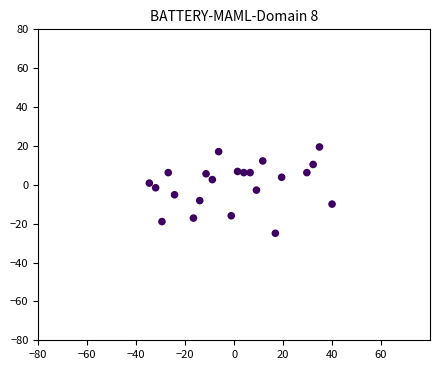

What is the range of Y values (max minus min)?

44.4